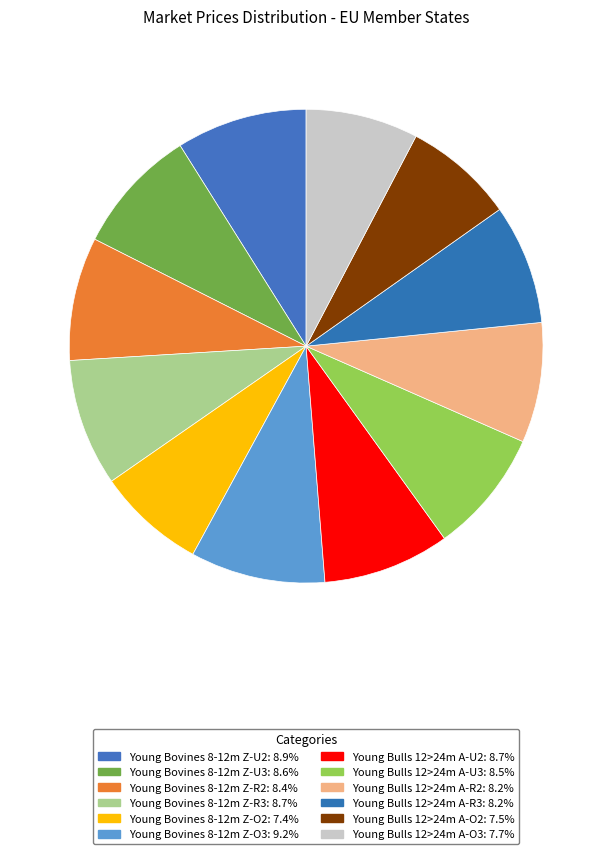

What percentage is the Young Bovines 8-12m Z-R2 slice, to the nearest percent?

8%